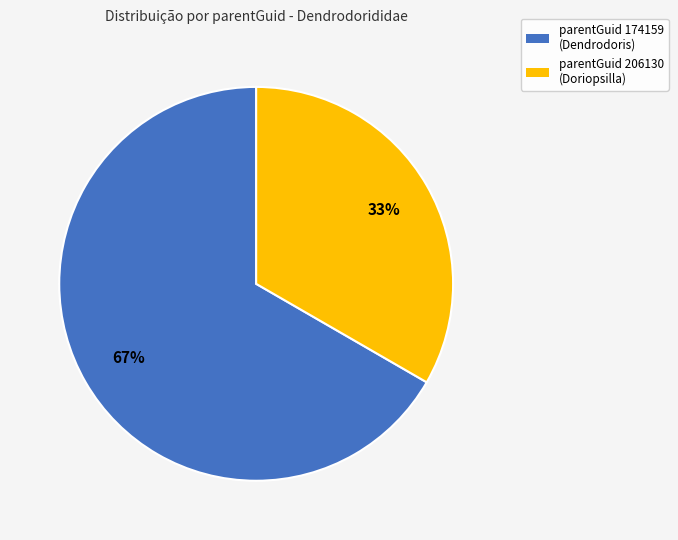

Count the number of slices in the pie.

2